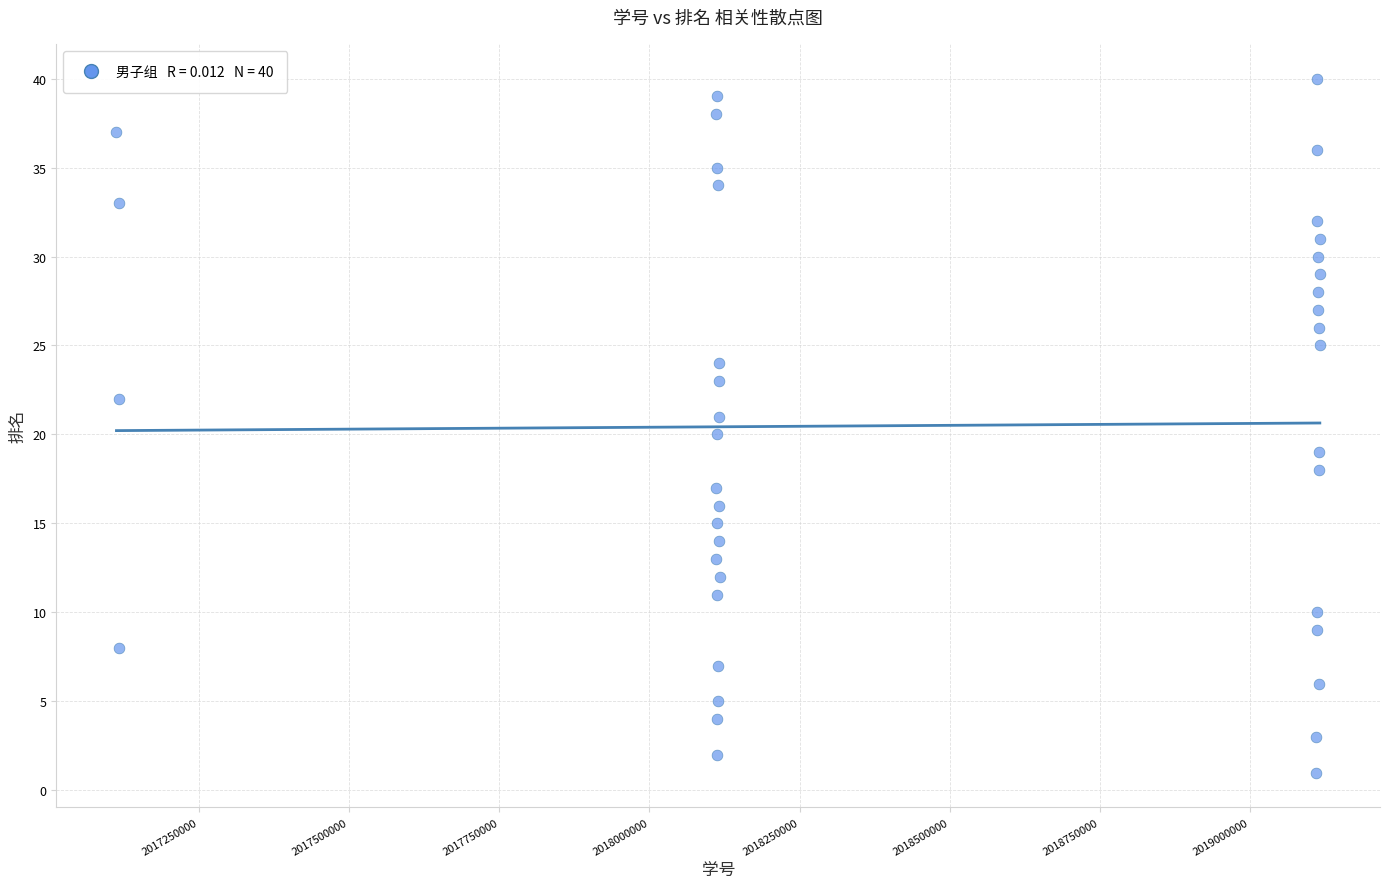

What is the range of X values (max minus min)?

2002785